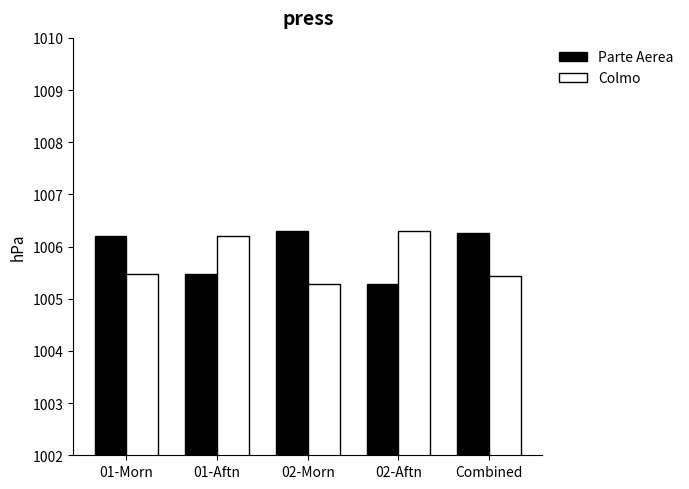

Does the chart contain any negative values?

No